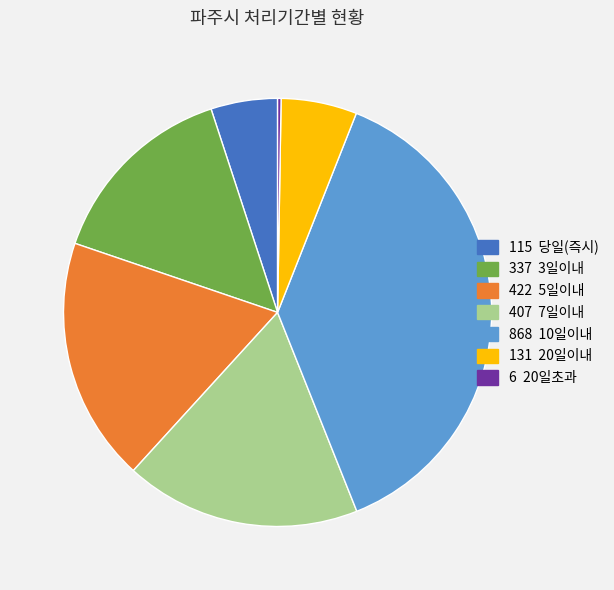

Is there any slice that represents more than half of the pie?

No